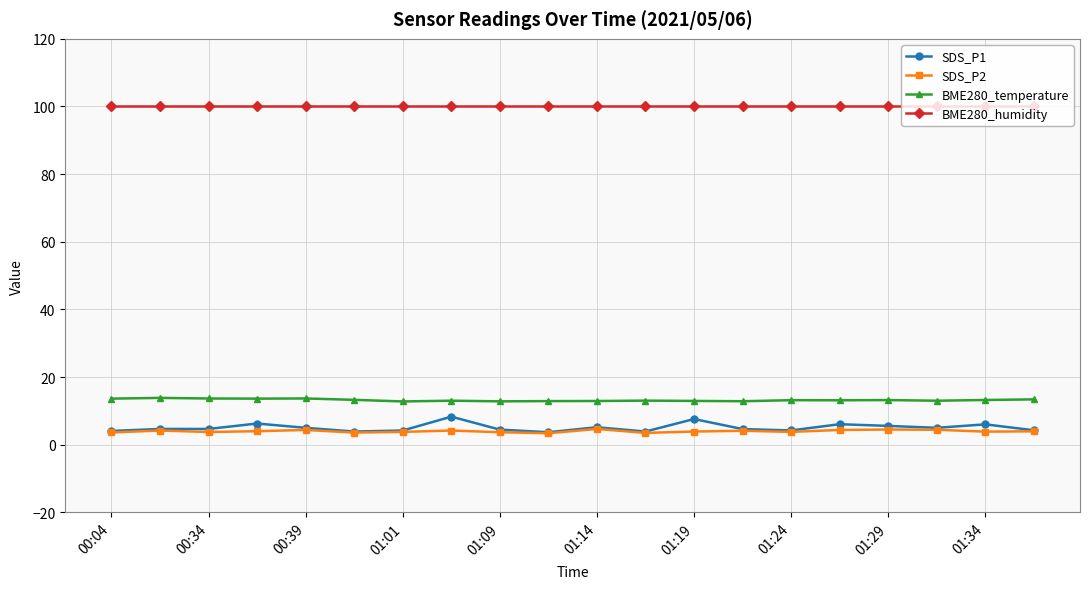

True or false: SDS_P1 has more than 0 interior local peaks.

True